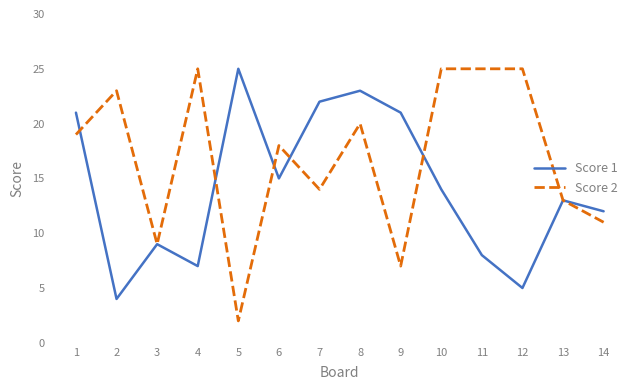

Which series has the largest range (max minus min)?

Score 2